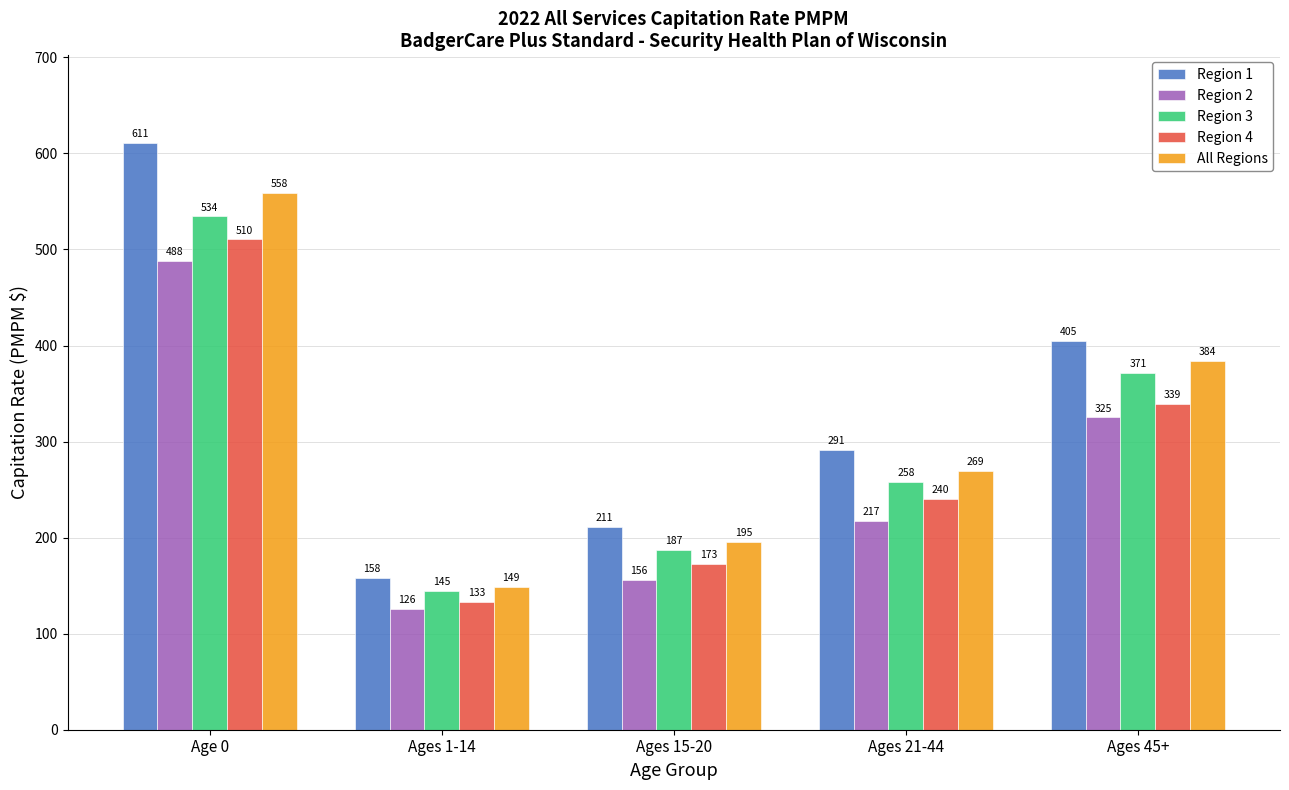

True or false: Region 4 has a value of 240.3 at Ages 21-44.

True